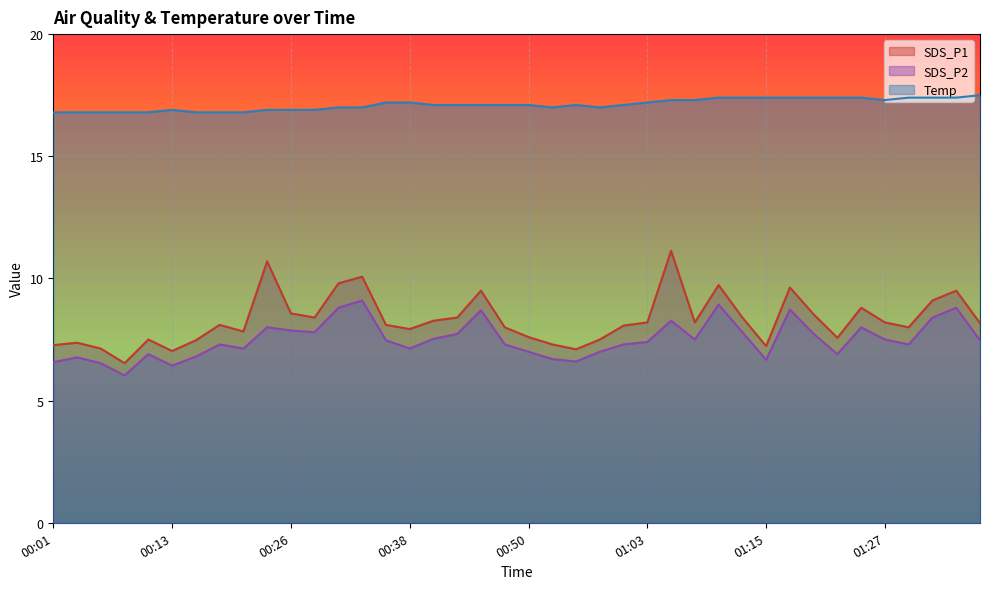

Which series changed the most between 00:40 and 01:05?

SDS_P1